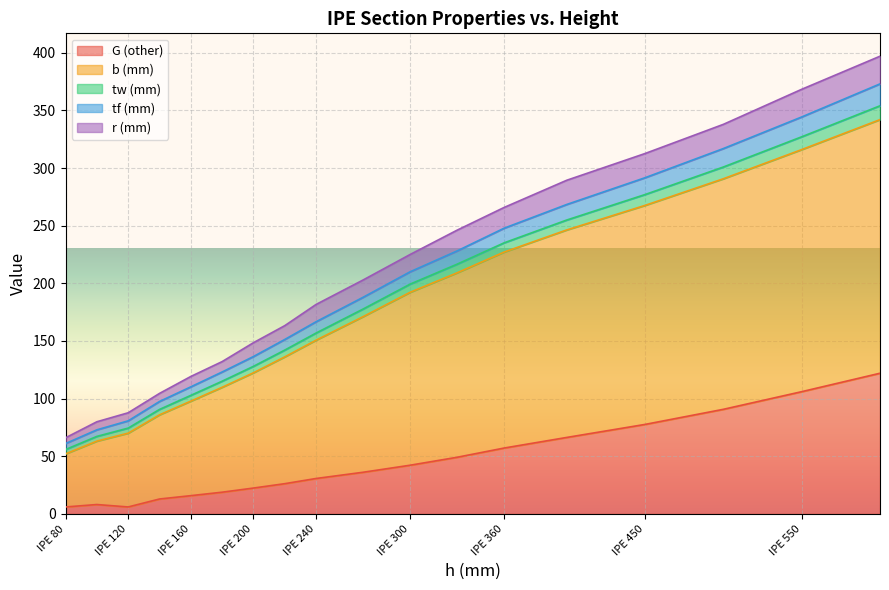

What are all the series names shown in the legend?

G (other), b (mm), tw (mm), tf (mm), r (mm)